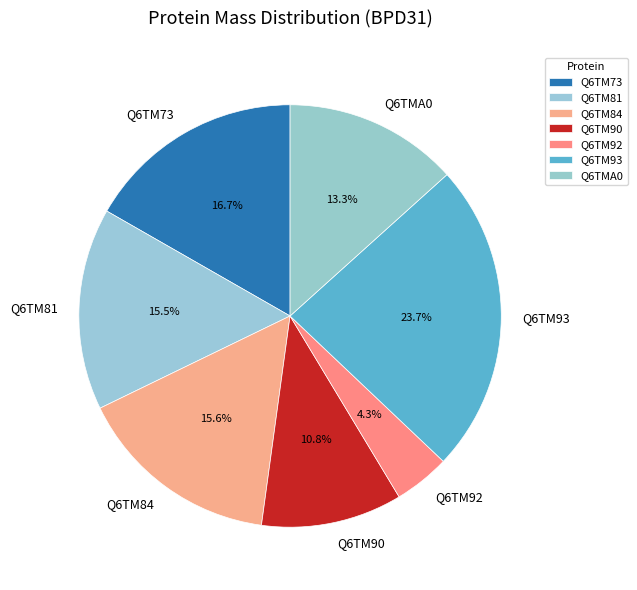

Do Q6TM73 and Q6TM93 together represent more than half of the pie?

No